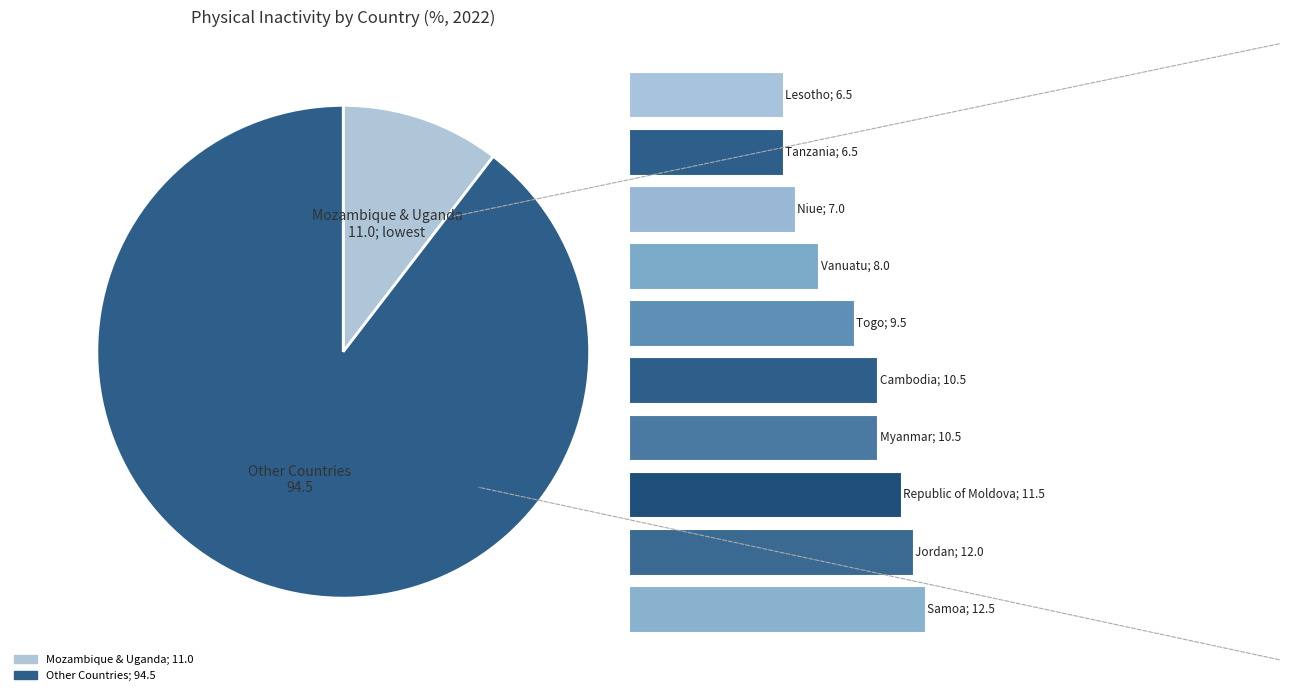

The Togo slice represents 15% of the pie. True or false?

False